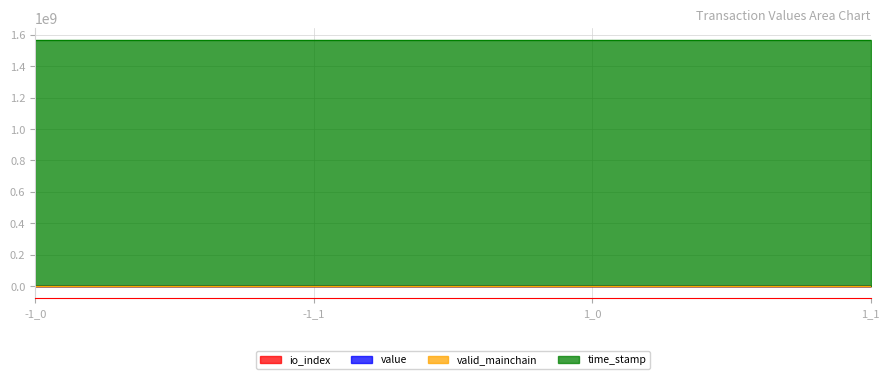

What is the value of the io_index point at the 2nd from the left?

1.0